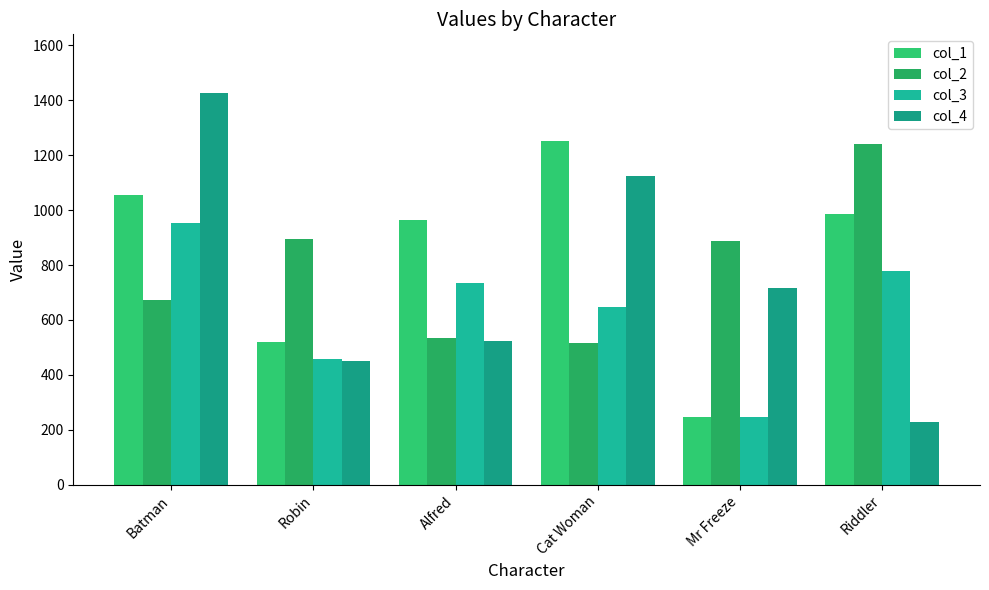

Which category has the lowest value across all series?

Riddler